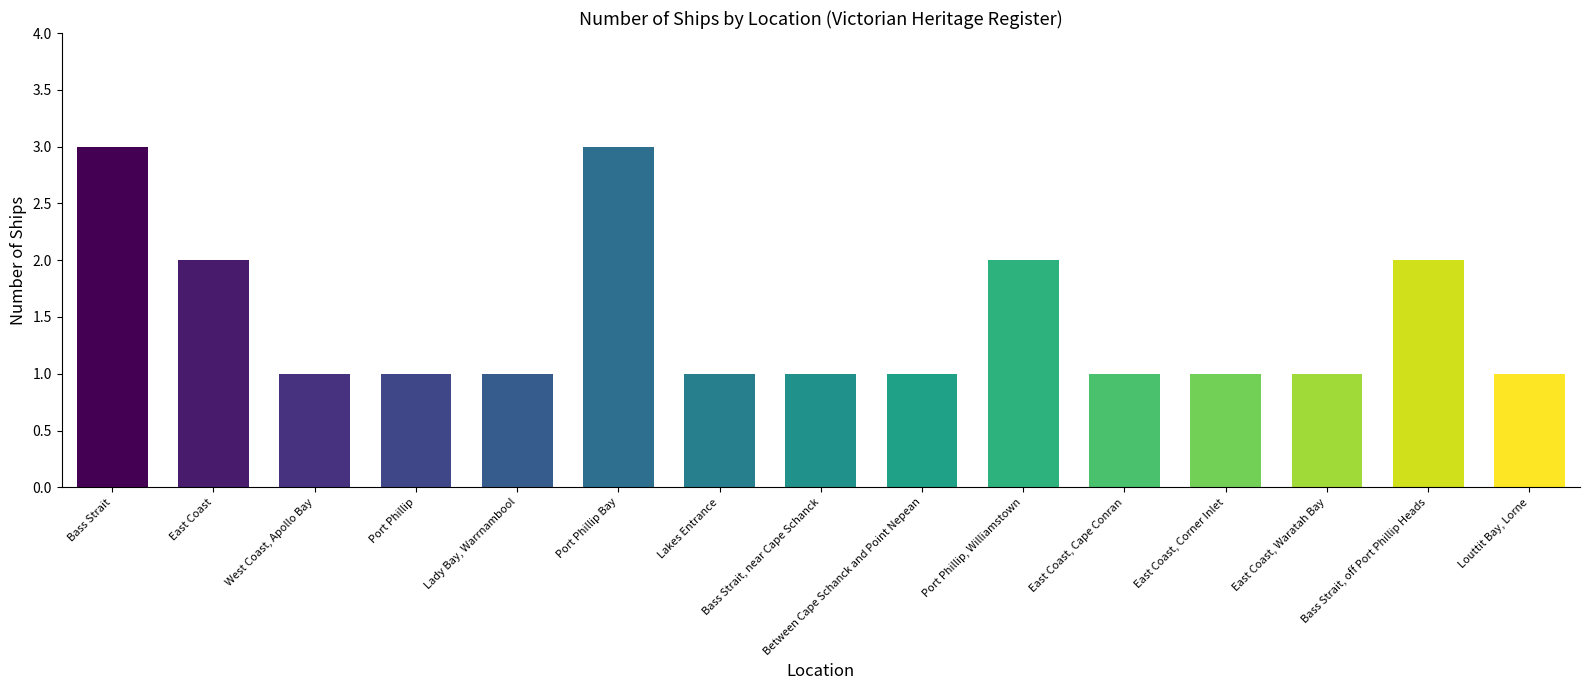

Read the value at Bass Strait.

3